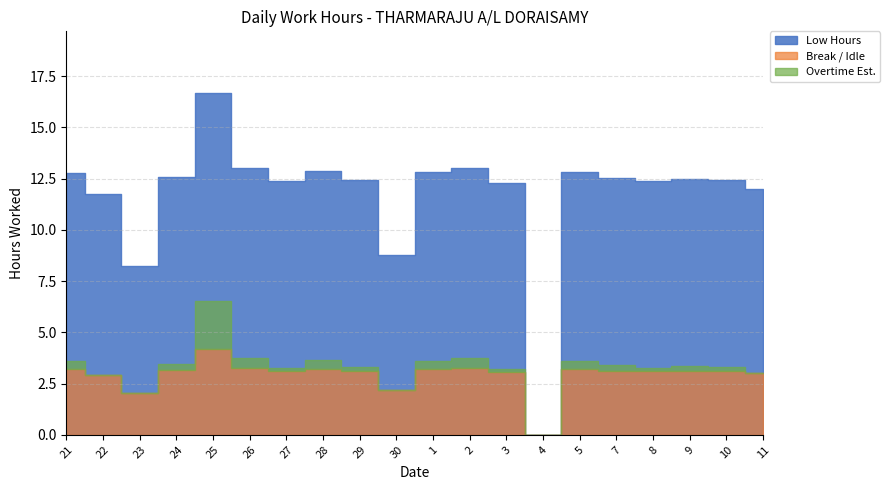

What is the approximate value of Low Hours at 3?

12.3